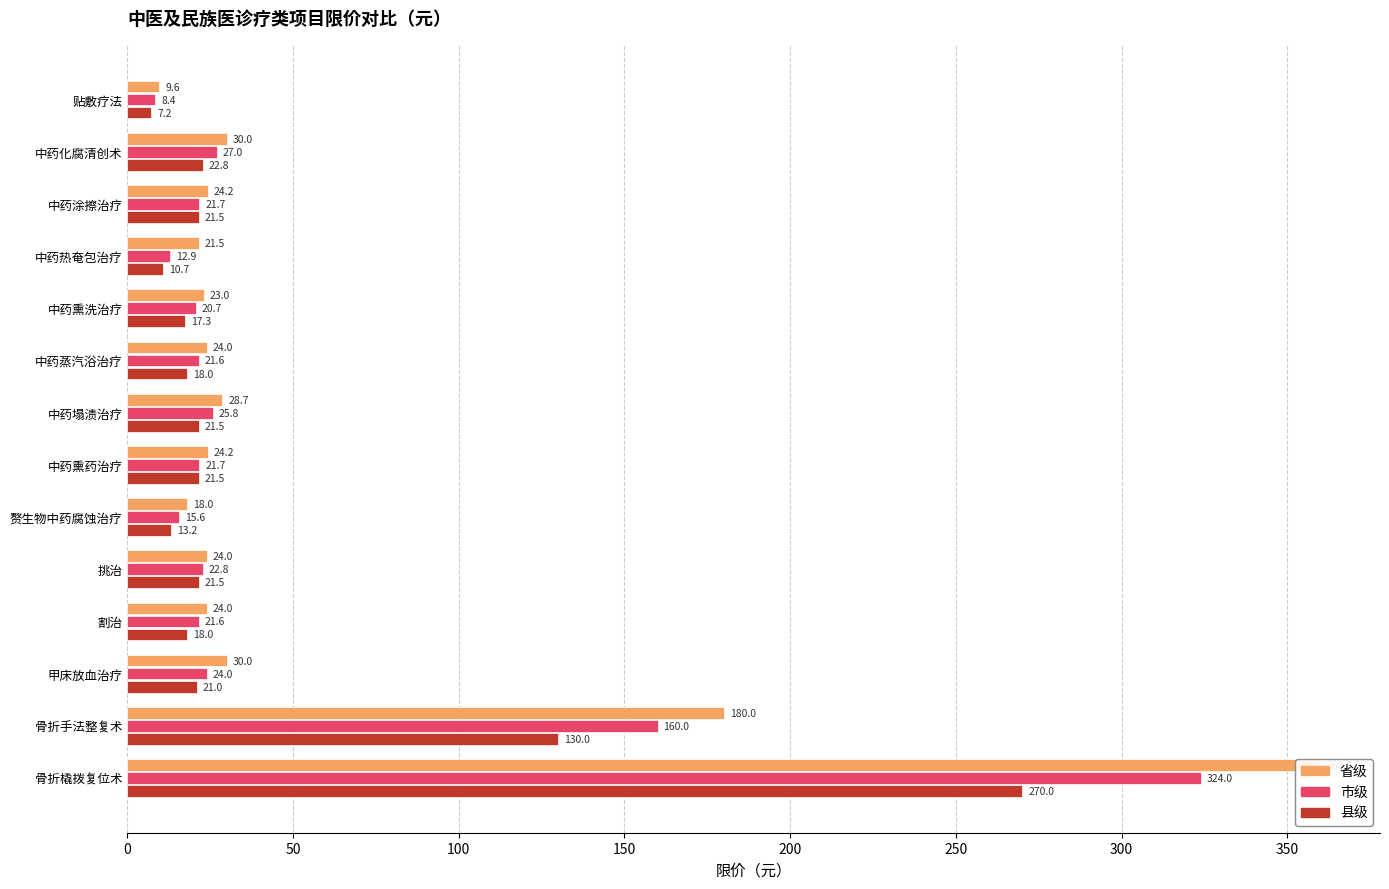

Which series has the largest total across all categories?

省级